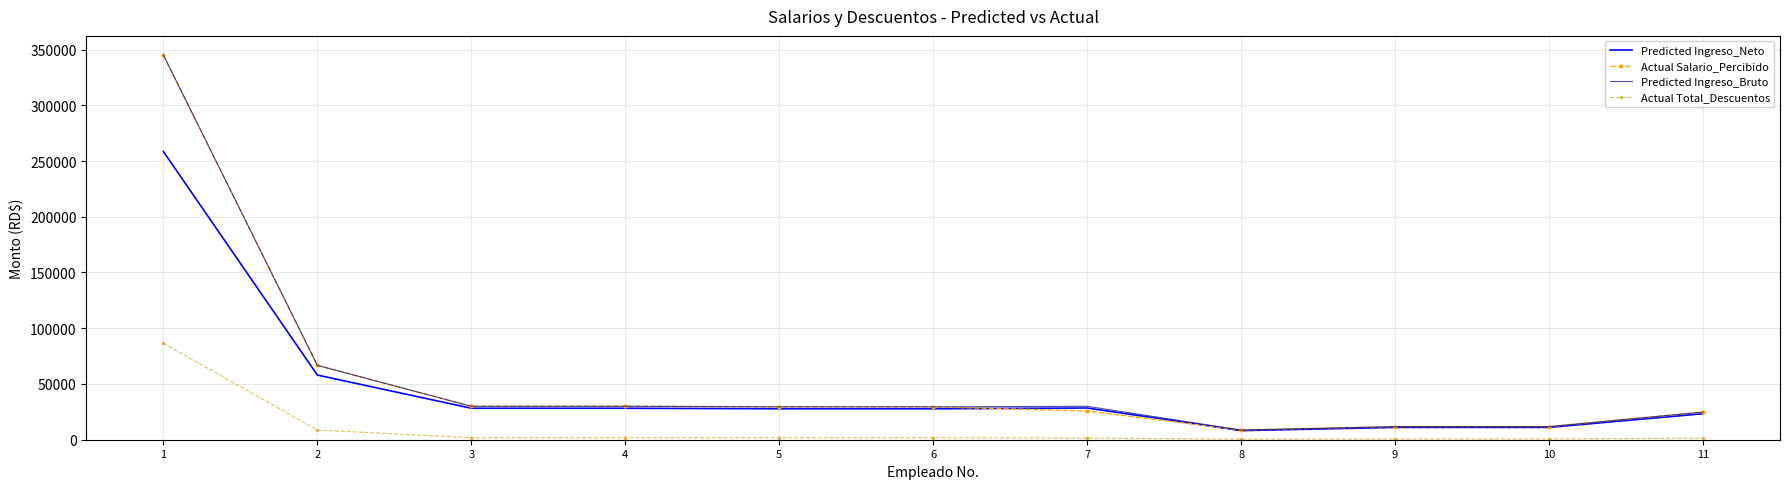

The Predicted Ingreso_Bruto series shows 29500.0 at 5. True or false?

True